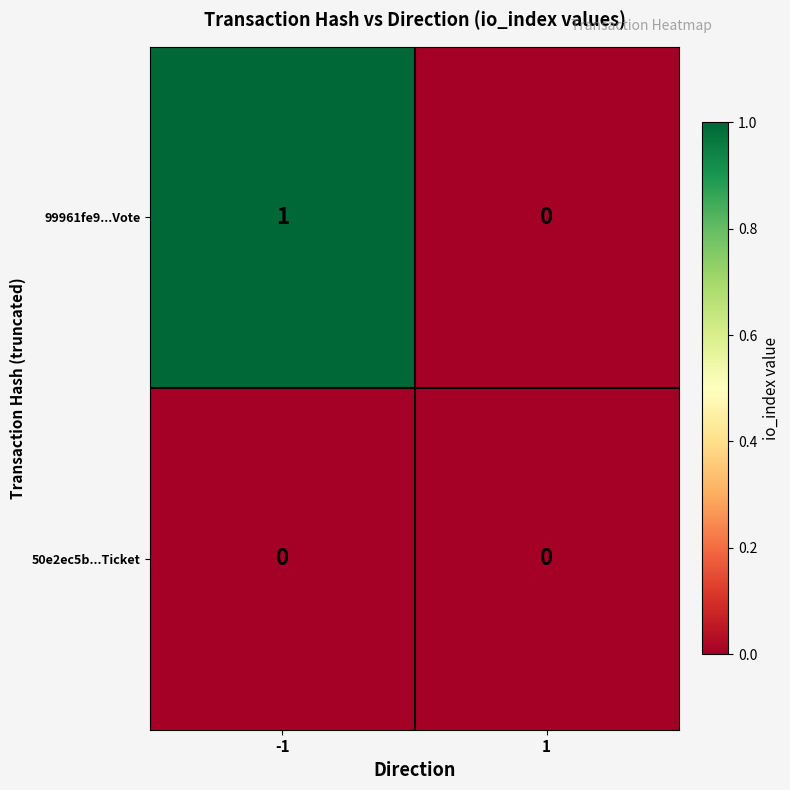

True or false: 99961fe9...Vote has a value of 1 at -1.

True